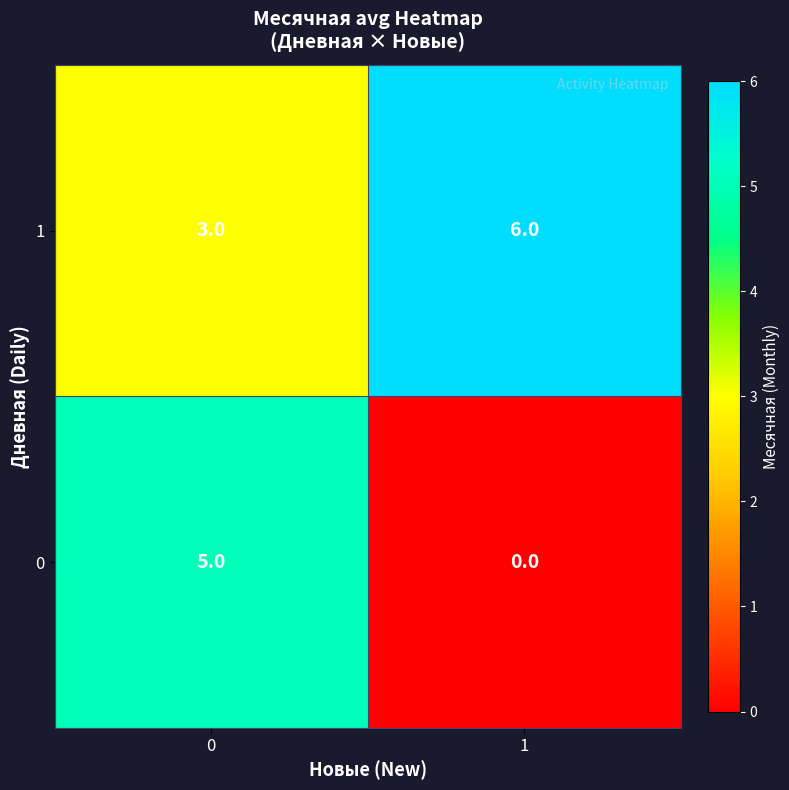

How many series are shown in this chart?

2